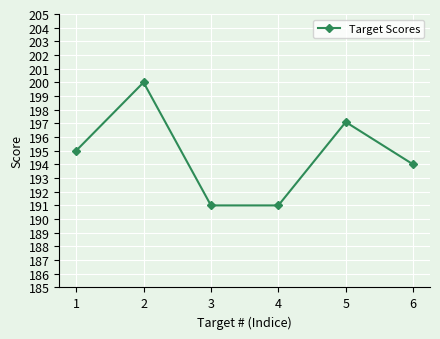

What is the change in value from 2 to 5?

-2.9